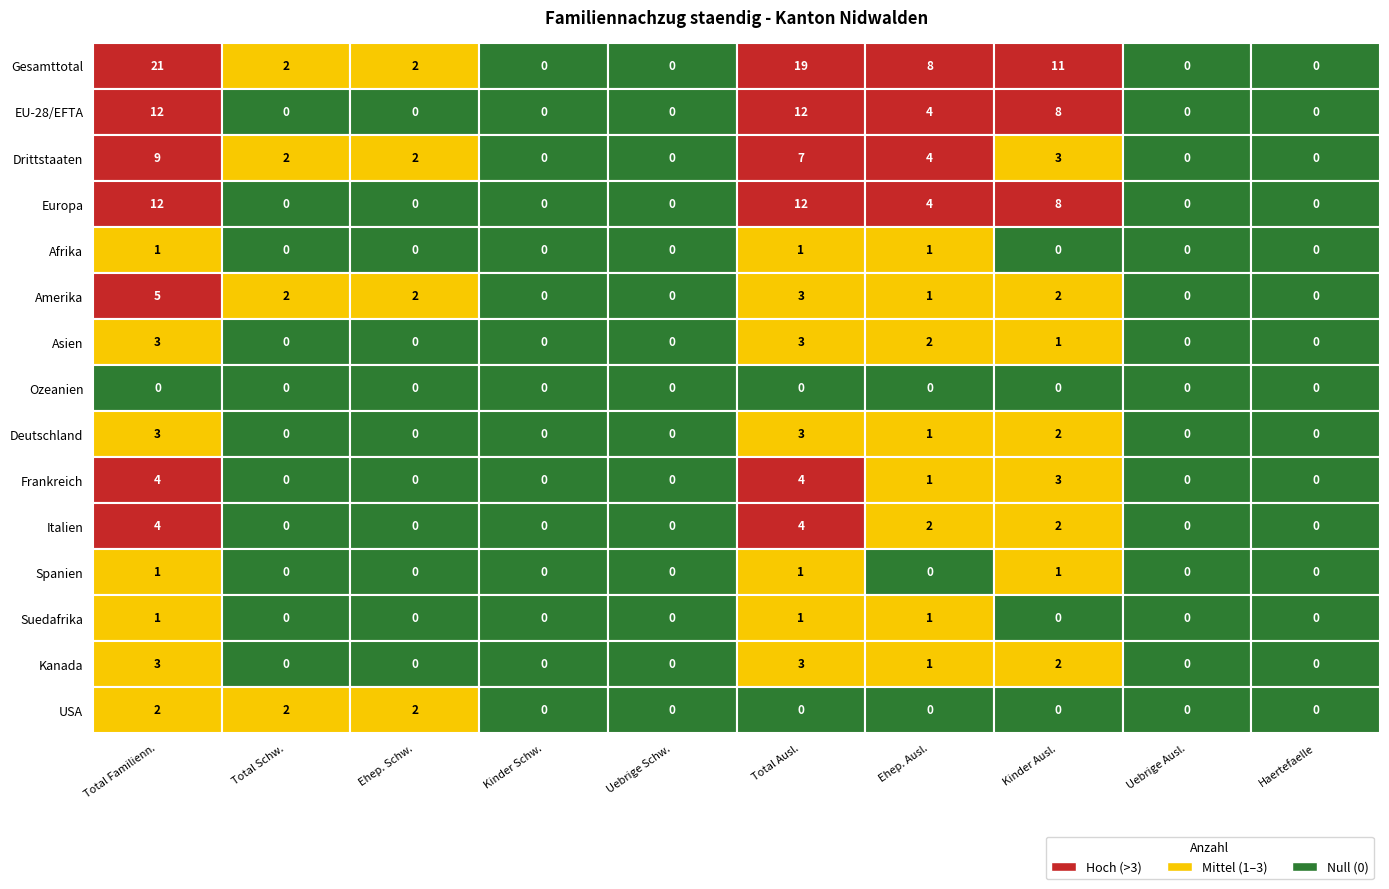

True or false: Gesamttotal has a value of 1 at 2.

False